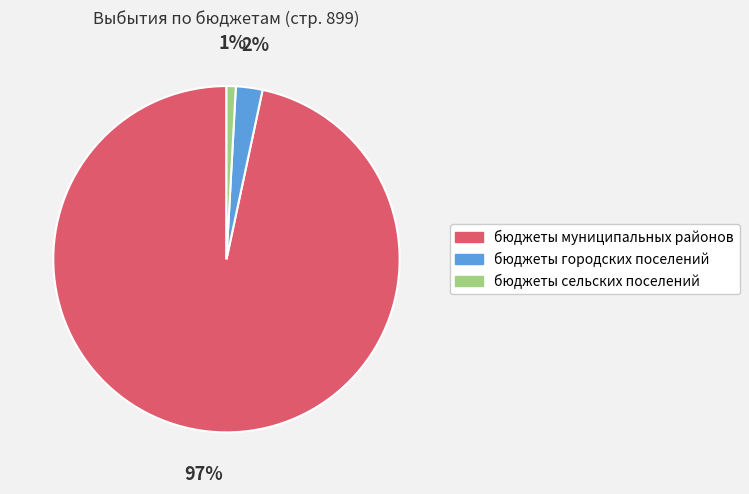

Which category has the biggest portion of the pie?

бюджеты муниципальных районов